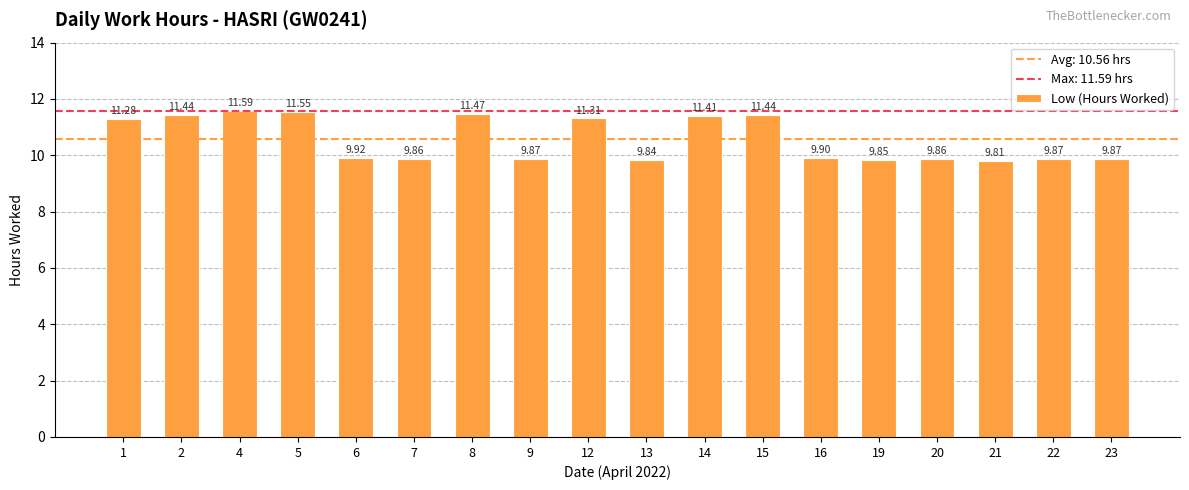

Approximately how many times larger is the value at 6 compared to 8?

0.9